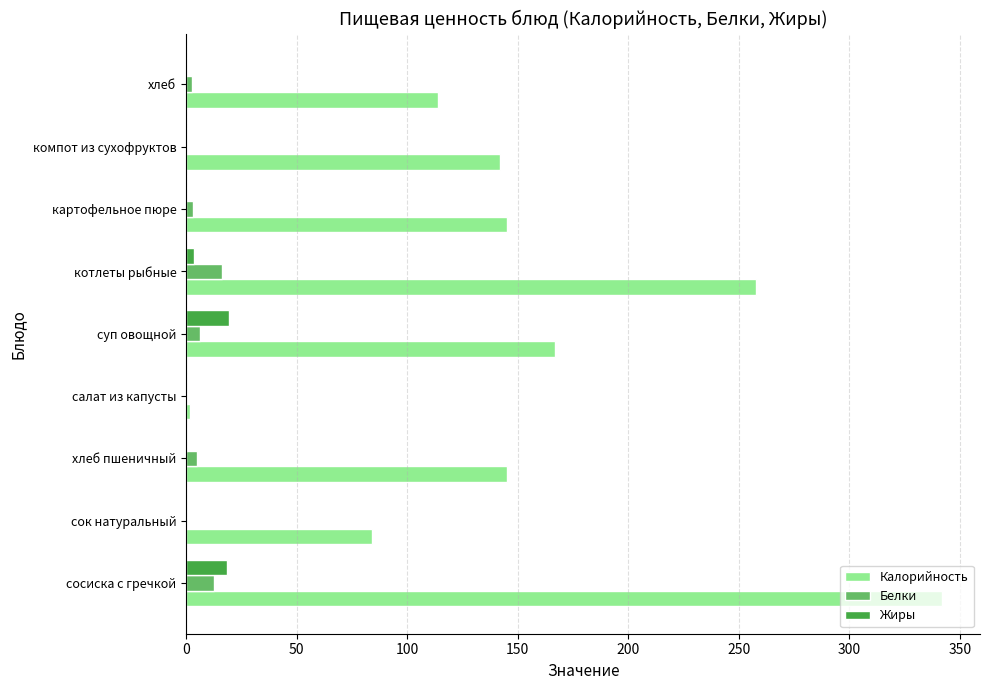

The Калорийность series shows 37.5 at компот из сухофруктов. True or false?

False